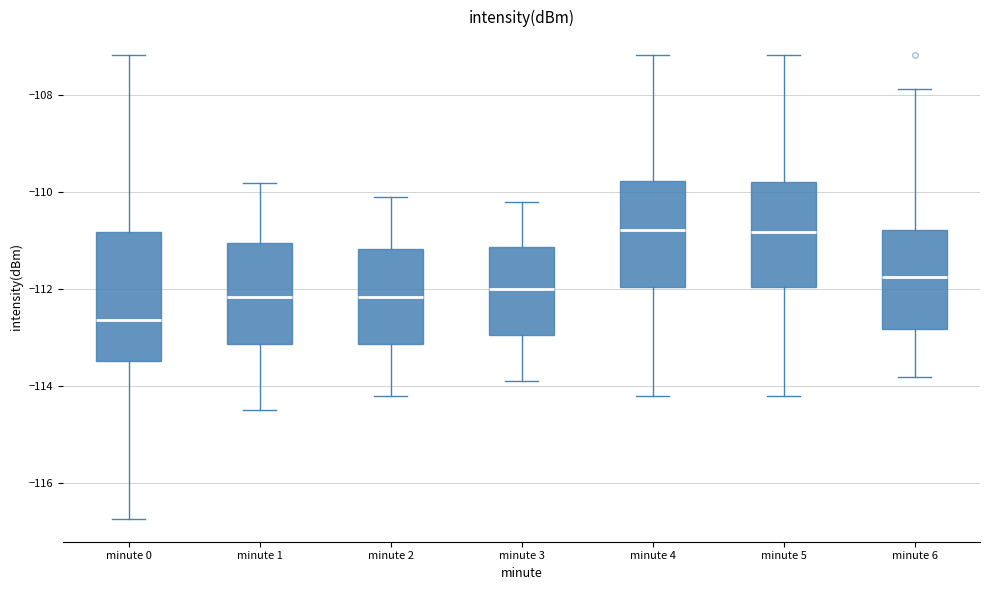

Reading left to right, read every box against the y-axis: the position of its median line, the range the box covers, and the ends of its whiskers. The values are not printed on the chart, so give them approximately, as read against the axis.

minute 0: median -112.6, box -113.4 to -110.8, whiskers -116.8 to -107.2
minute 1: median -112.2, box -113.2 to -111.0, whiskers -114.4 to -109.8
minute 2: median -112.2, box -113.2 to -111.2, whiskers -114.2 to -110.0
minute 3: median -112.0, box -113.0 to -111.2, whiskers -113.8 to -110.2
minute 4: median -110.8, box -112.0 to -109.8, whiskers -114.2 to -107.2
minute 5: median -110.8, box -112.0 to -109.8, whiskers -114.2 to -107.2
minute 6: median -111.8, box -112.8 to -110.8, whiskers -113.8 to -107.8